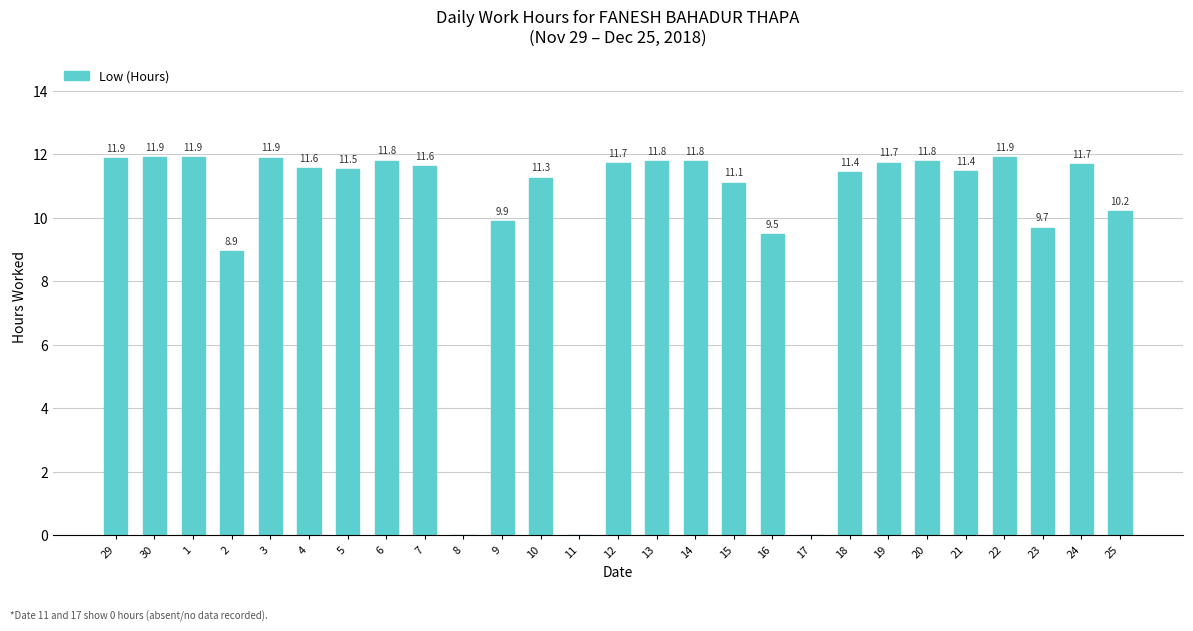

What is the sum of the values at 13 and 23?

21.5